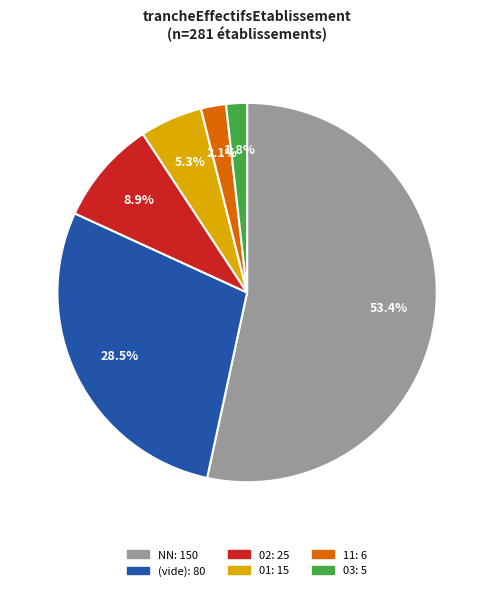

Combined, do 01: 15 and (vide): 80 account for over 50%?

No